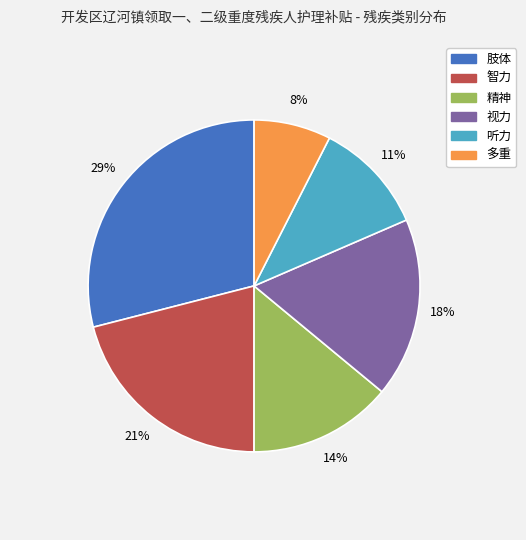

Which category has the smallest portion of the pie?

多重